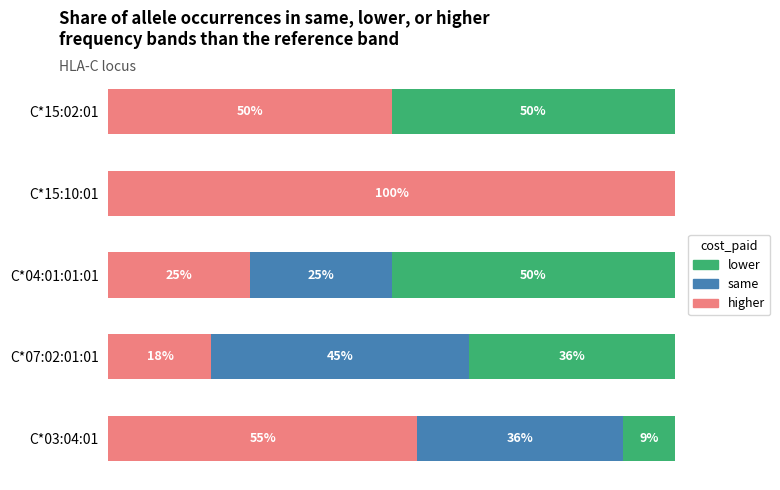

What are all the series names shown in the legend?

lower, same, higher